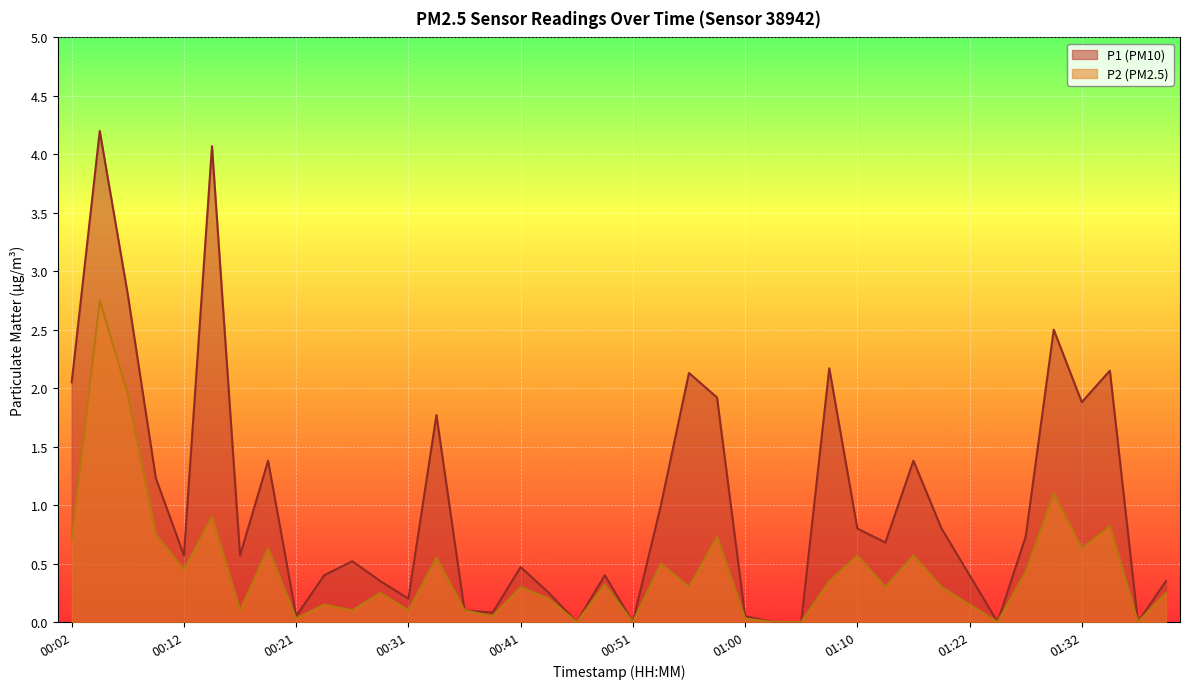

What is the total value across all series at 01:30?

3.6